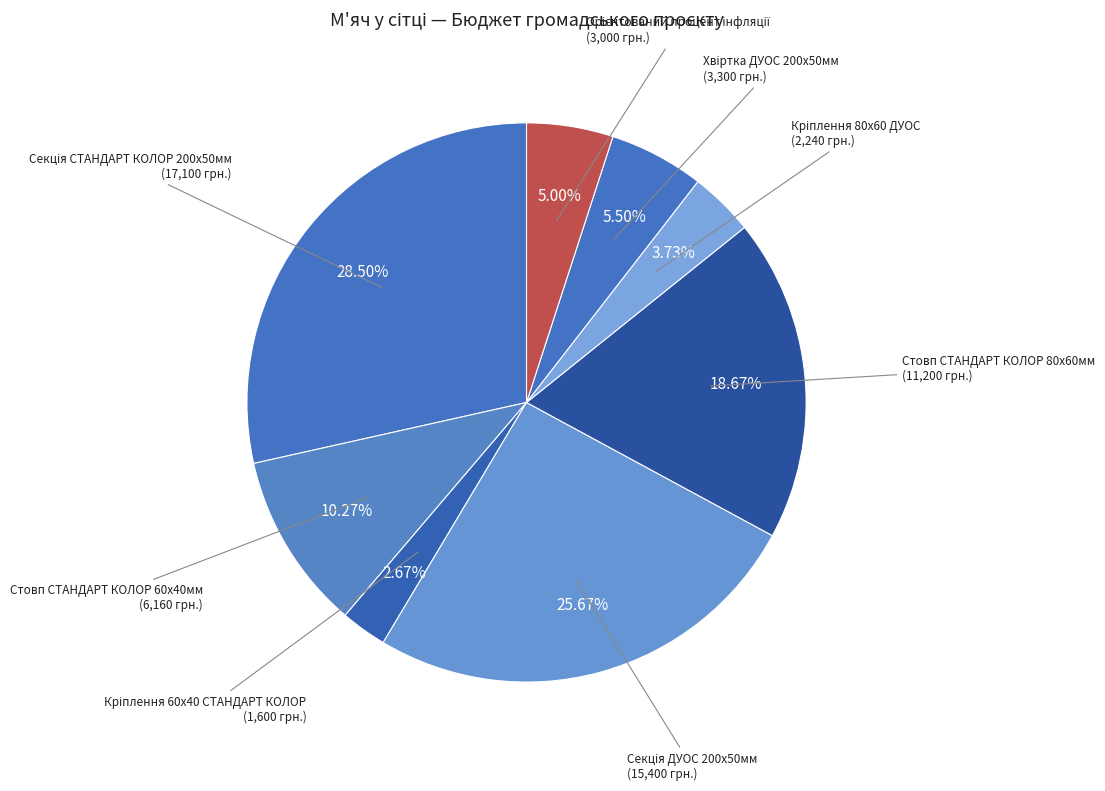

Count the number of slices in the pie.

8